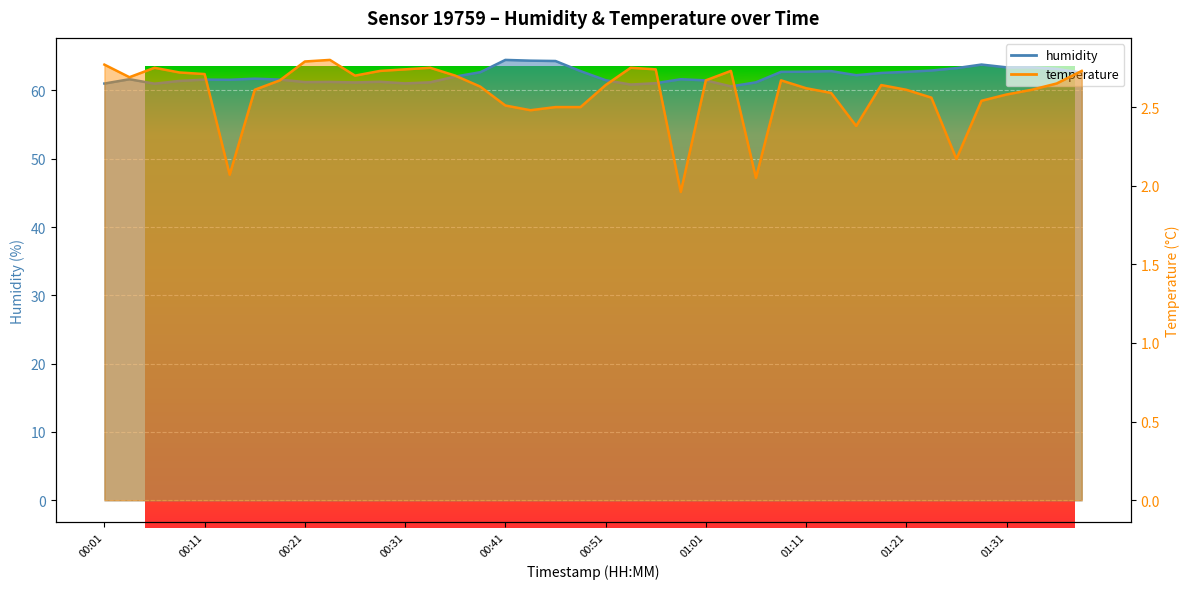

Reading left to right, transcribe all the data shown in this chart.

humidity: 00:01=61.0	00:04=61.6	00:06=61.0	00:09=61.4	00:11=61.6	00:14=61.6	00:16=61.7	00:19=61.6	00:21=61.2	00:24=61.2	00:26=61.2	00:28=61.3	00:31=61.0	00:33=61.2	00:36=62.0	00:38=62.7	00:41=64.5	00:43=64.4	00:46=64.3	00:48=62.8	00:51=61.5	00:53=60.9	00:56=61.1	00:58=61.6	01:01=61.5	01:03=60.6	01:06=61.2	01:08=62.7	01:11=62.7	01:13=62.8	01:16=62.2	01:18=62.6	01:21=62.7	01:24=62.9	01:26=63.3	01:29=63.8	01:31=63.4	01:34=63.4	01:36=63.2	01:39=62.6
temperature: 00:01=2.8	00:04=2.7	00:06=2.8	00:09=2.7	00:11=2.7	00:14=2.1	00:16=2.6	00:19=2.7	00:21=2.8	00:24=2.8	00:26=2.7	00:28=2.7	00:31=2.7	00:33=2.8	00:36=2.7	00:38=2.6	00:41=2.5	00:43=2.5	00:46=2.5	00:48=2.5	00:51=2.6	00:53=2.8	00:56=2.7	00:58=2.0	01:01=2.7	01:03=2.7	01:06=2.0	01:08=2.7	01:11=2.6	01:13=2.6	01:16=2.4	01:18=2.6	01:21=2.6	01:24=2.6	01:26=2.2	01:29=2.5	01:31=2.6	01:34=2.6	01:36=2.6	01:39=2.7